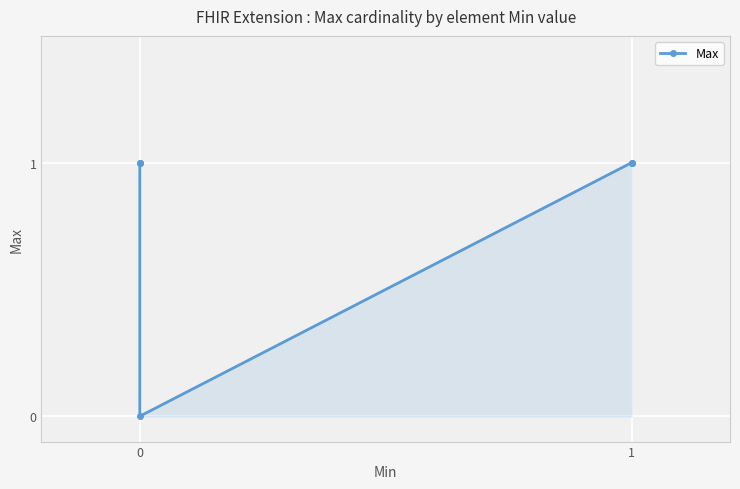

How many distinct data groups are displayed?

1